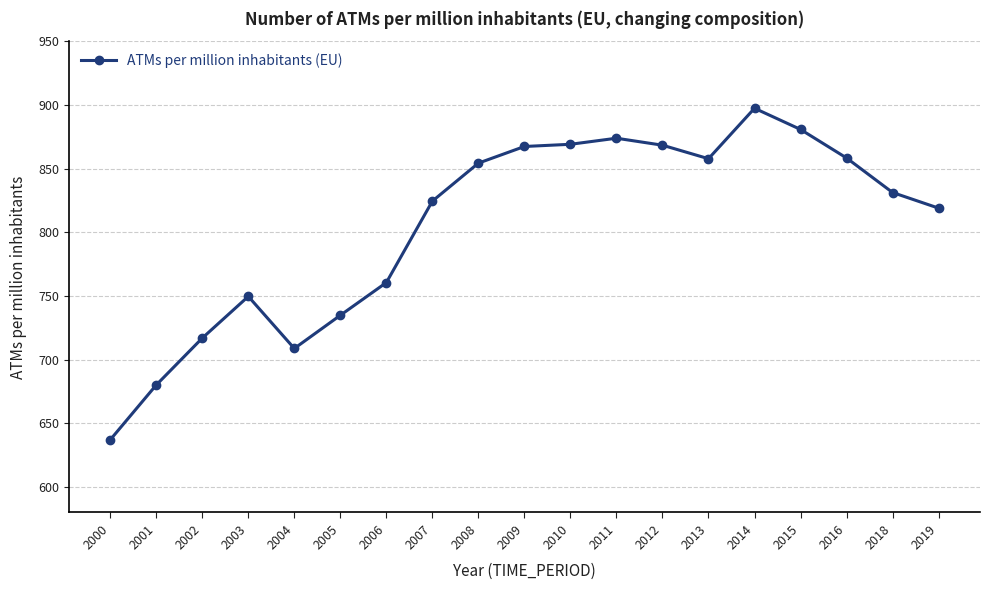

Approximately how many times larger is the value at 2012 compared to 2007?

1.1